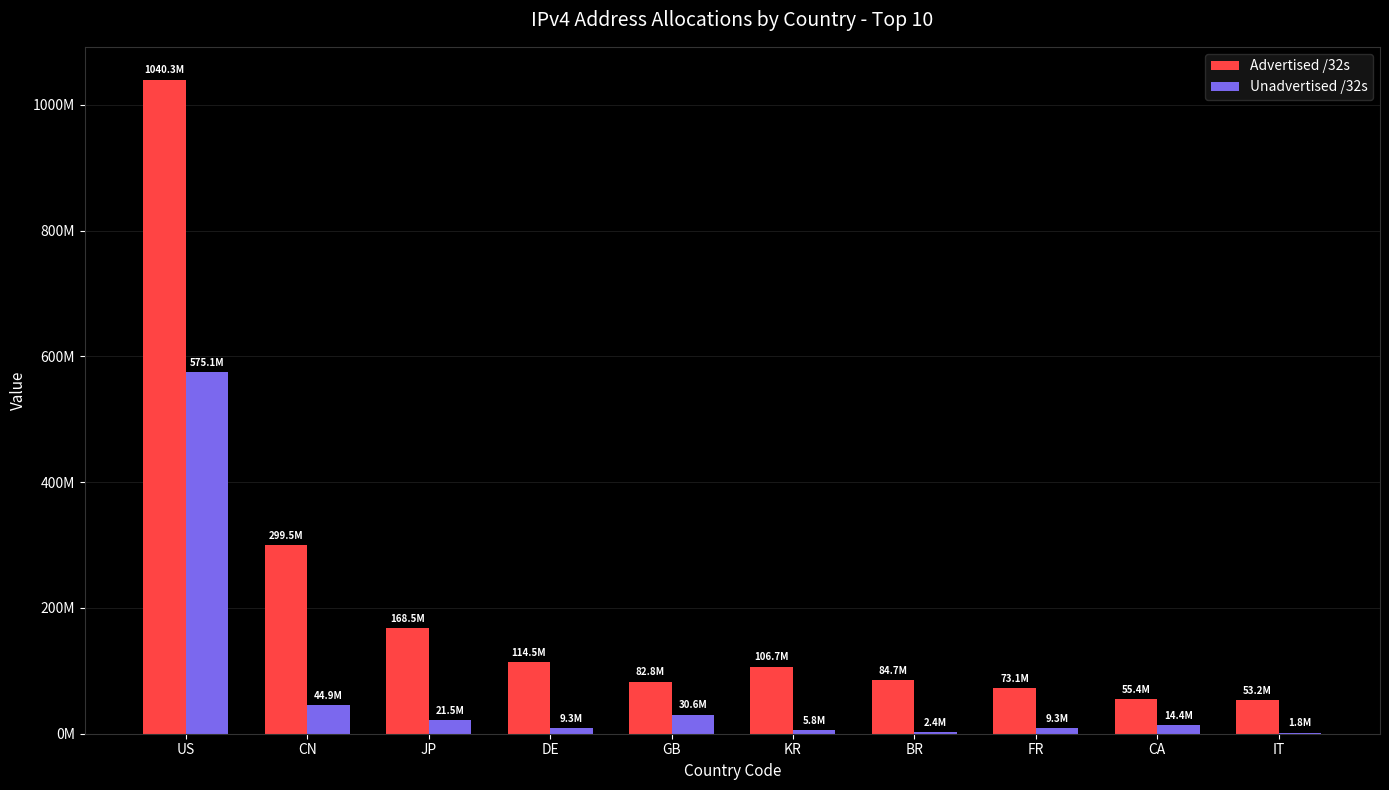

Which series changed the most between CN and DE?

Advertised /32s